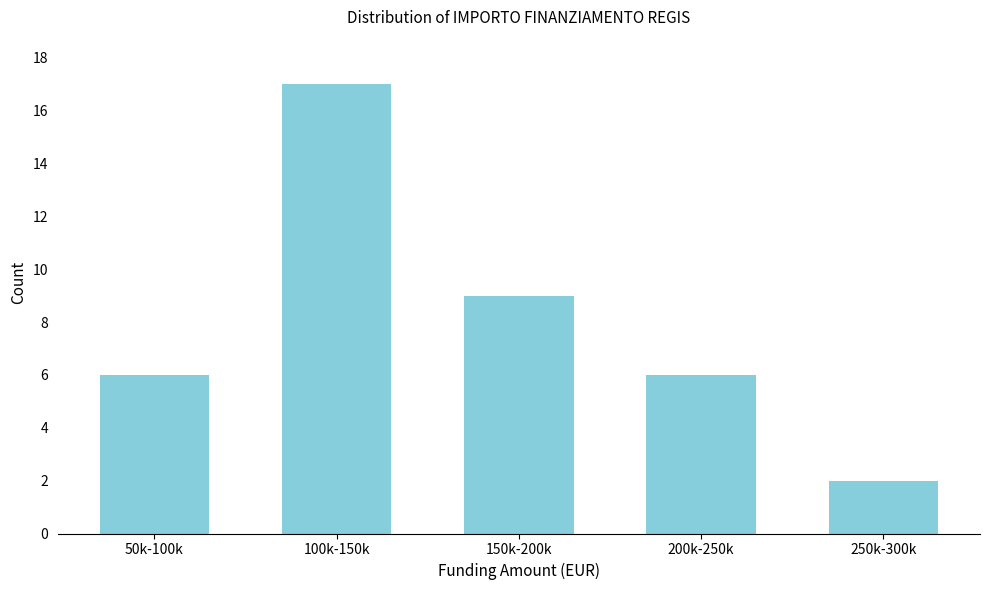

Reading left to right, transcribe all the data shown in this chart.

6	17	9	6	2